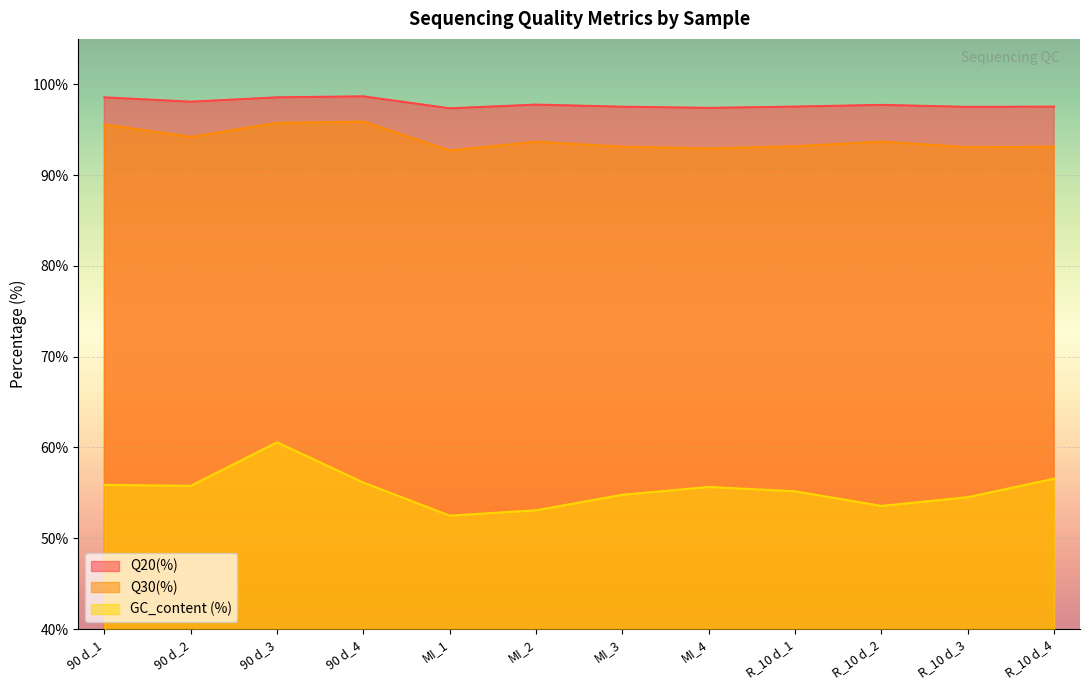

What position from the right is R_10 d_3?

2